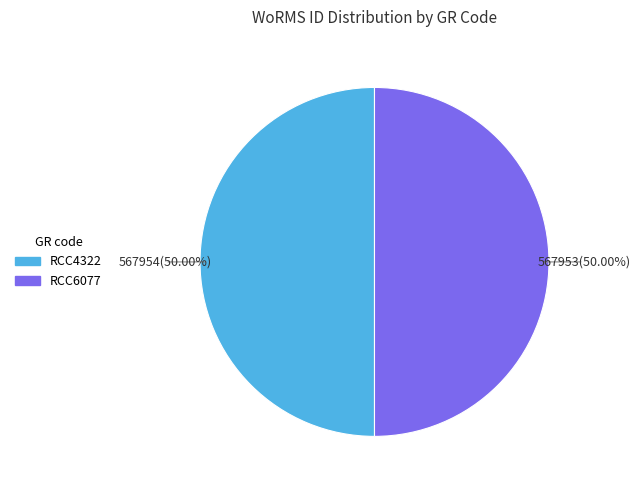

Count the number of slices in the pie.

2